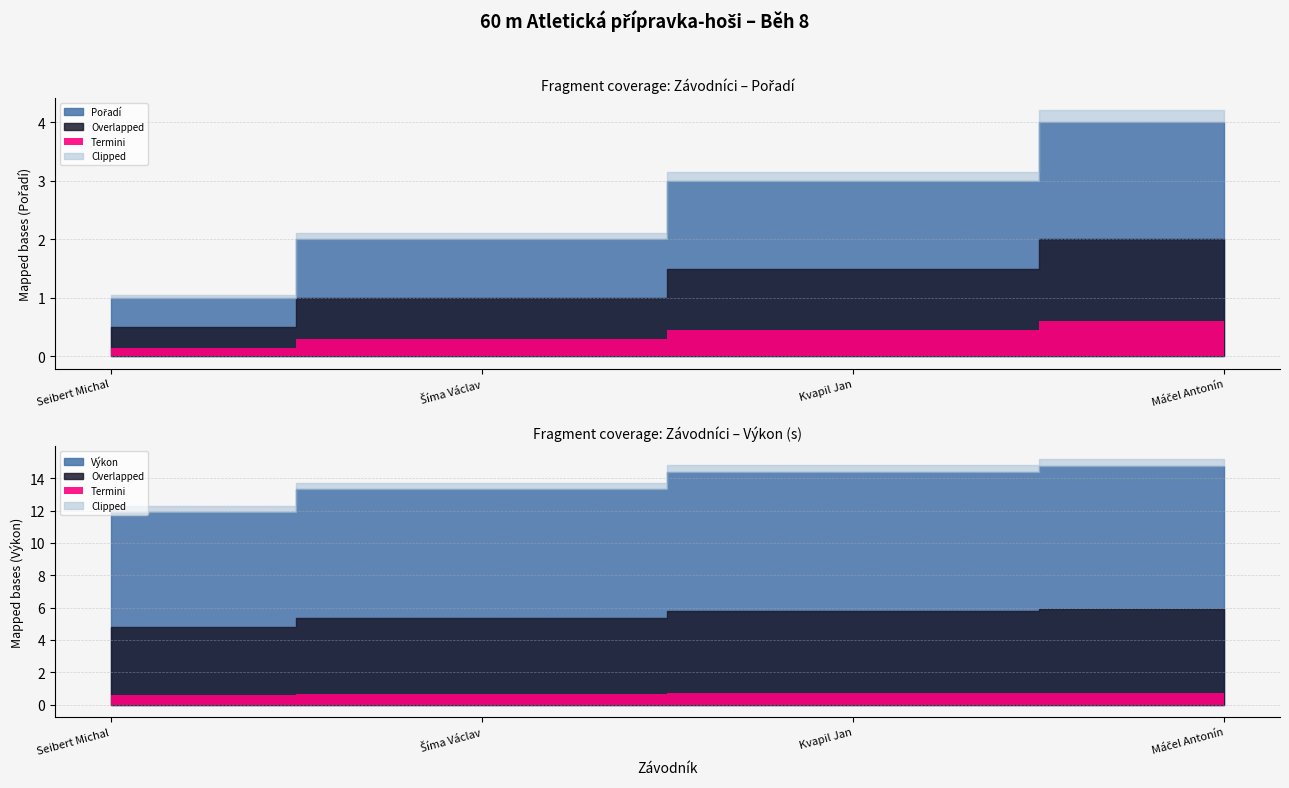

List the labels in order of value, largest first.

Máčel Antonín, Kvapil Jan, Šíma Václav, Seibert Michal